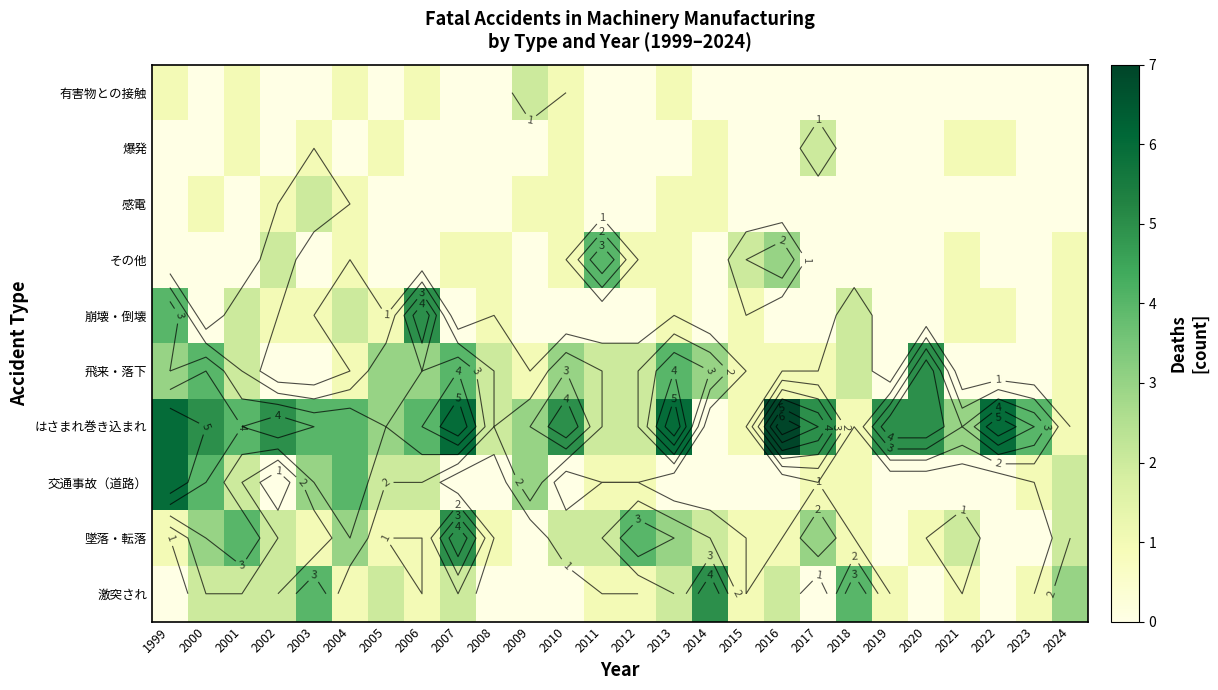

The value of 交通事故（道路） at 2013 is -4. True or false?

False